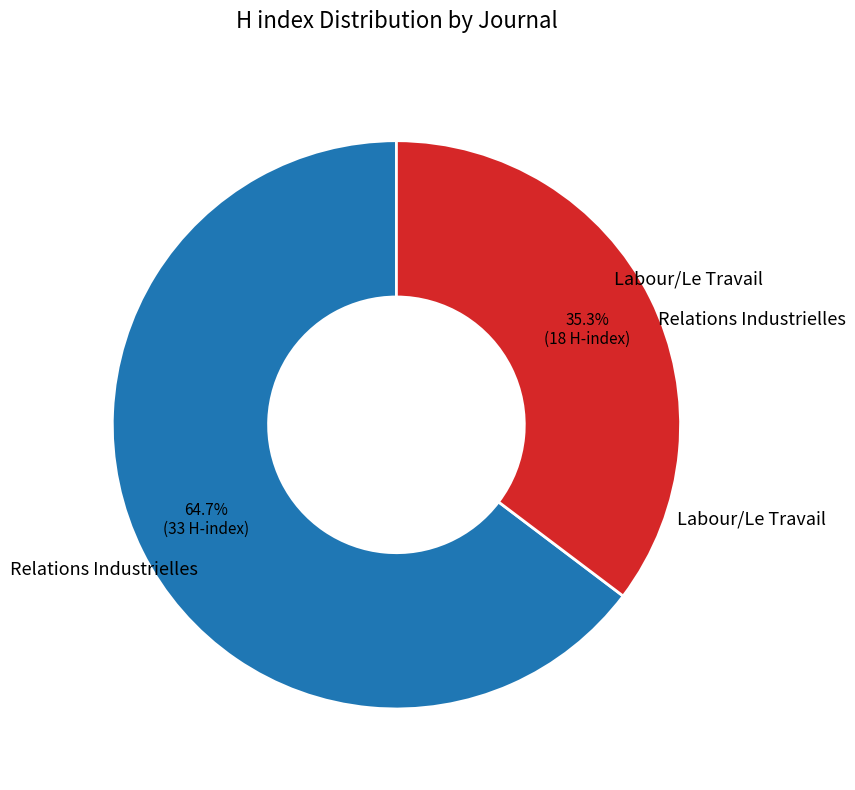

Is there any slice that represents more than half of the pie?

Yes